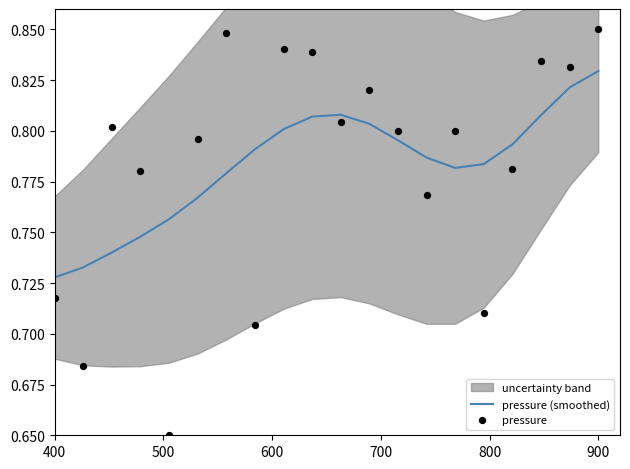

At which label does pressure (smoothed) reach its minimum?

400